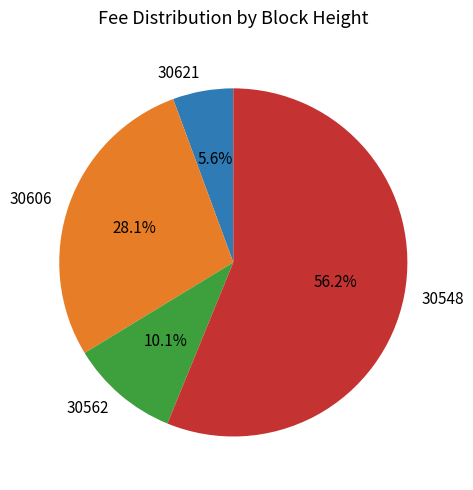

How many segments does this pie chart have?

4